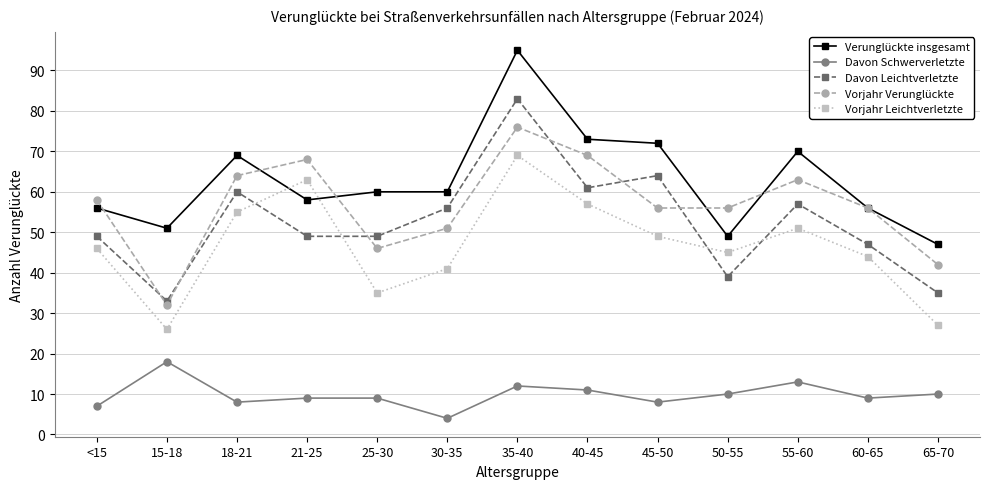

Which series changed the most between 21-25 and 40-45?

Verunglückte insgesamt